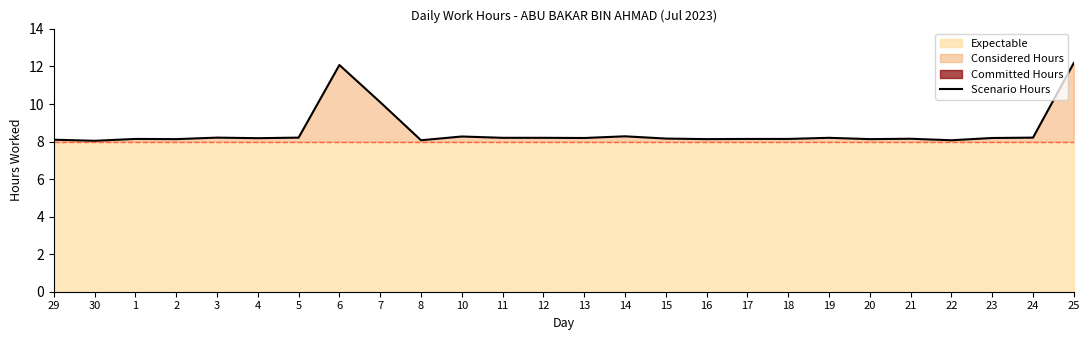

The value at 18 is 10.8. True or false?

False